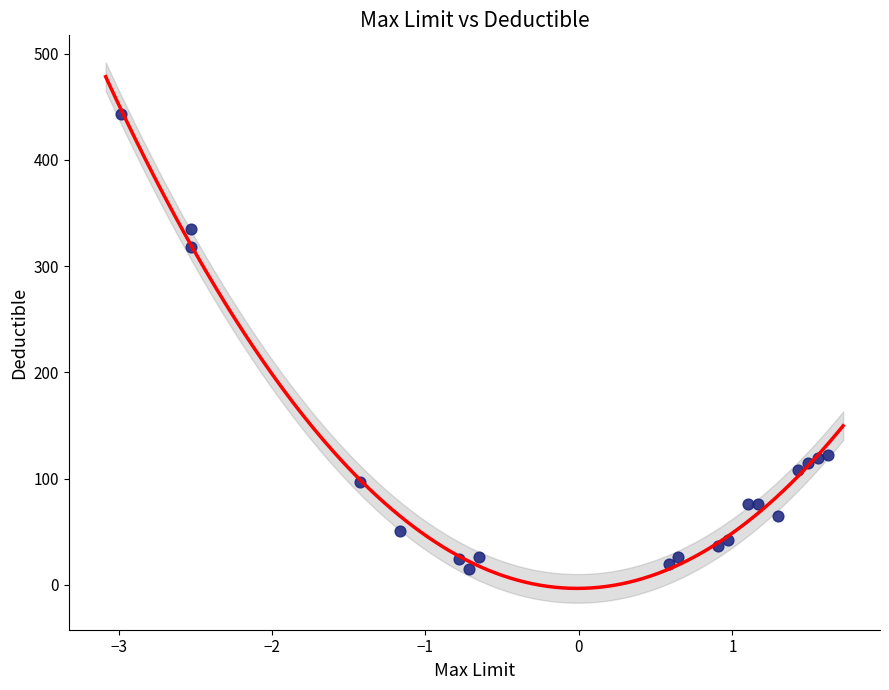

What is the range of Y values (max minus min)?

427.5